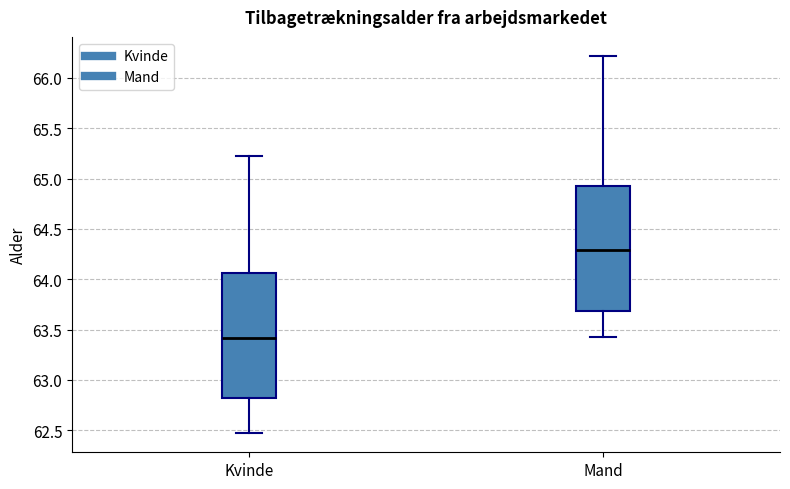

Reading left to right, transcribe this box plot: for each box, give where its median line is, the range the box spans, and where its two whiskers end, as read against the y-axis. The values are not printed on the chart, so give them approximately, as read against the axis.

Kvinde: median 63.40, box 62.80 to 64.05, whiskers 62.45 to 65.25
Mand: median 64.30, box 63.70 to 64.90, whiskers 63.40 to 66.20